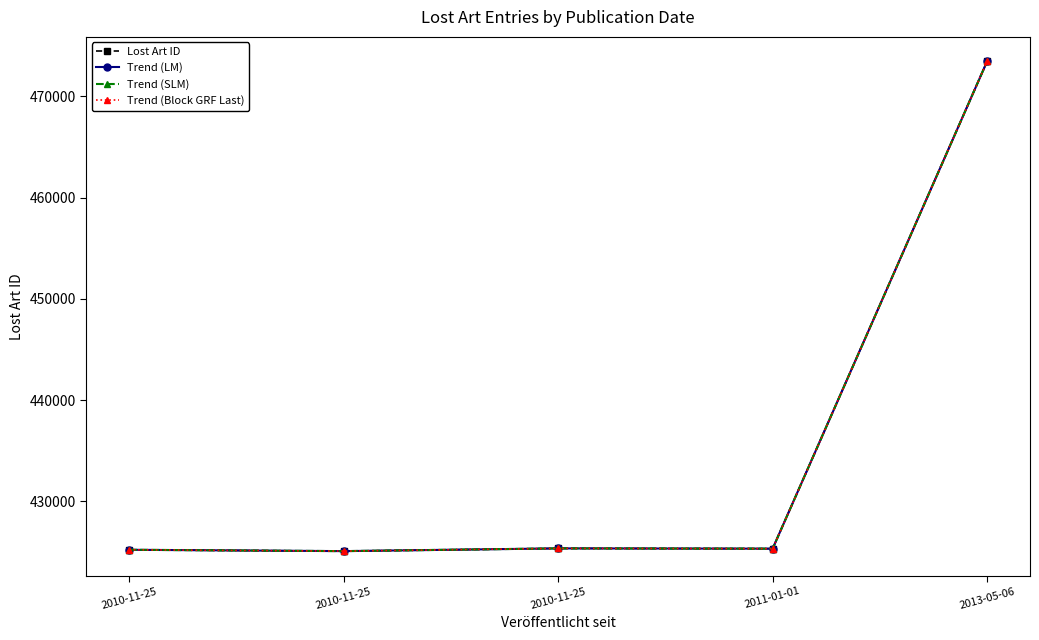

Does the chart have visible grid lines?

No